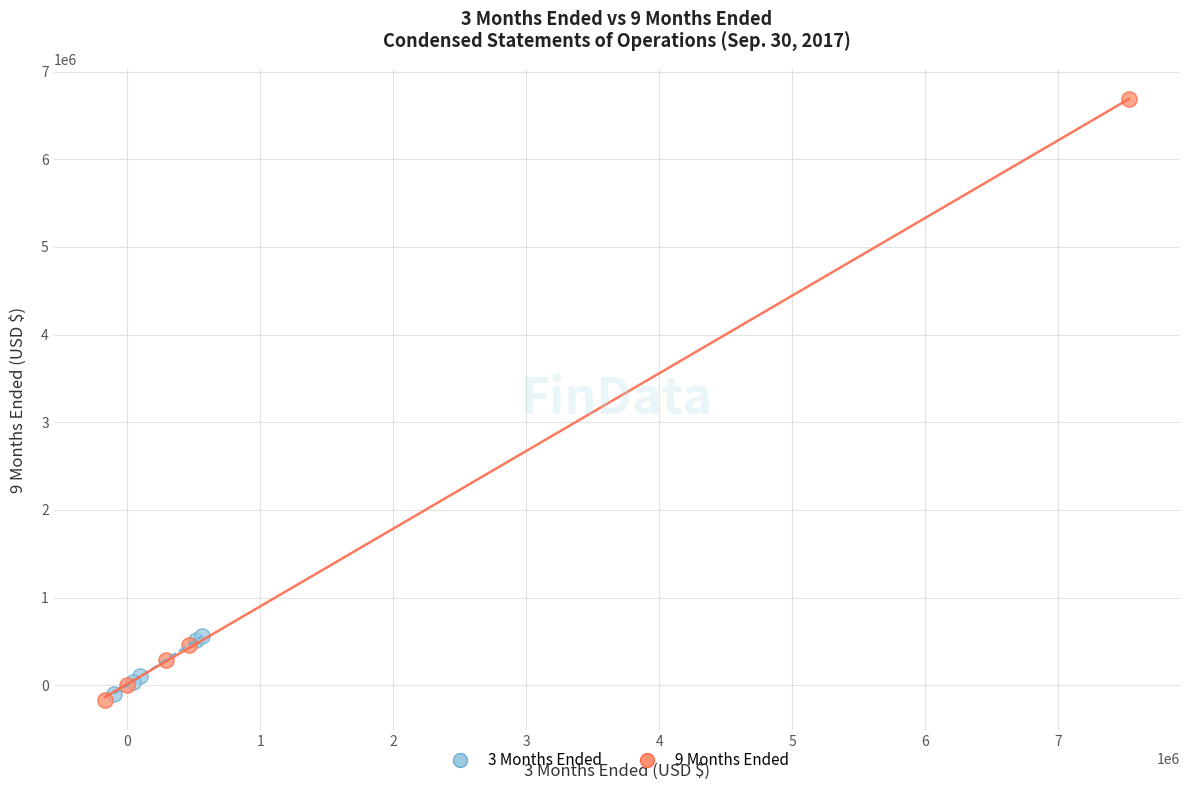

Which series has the largest Y range (max minus min)?

9 Months Ended